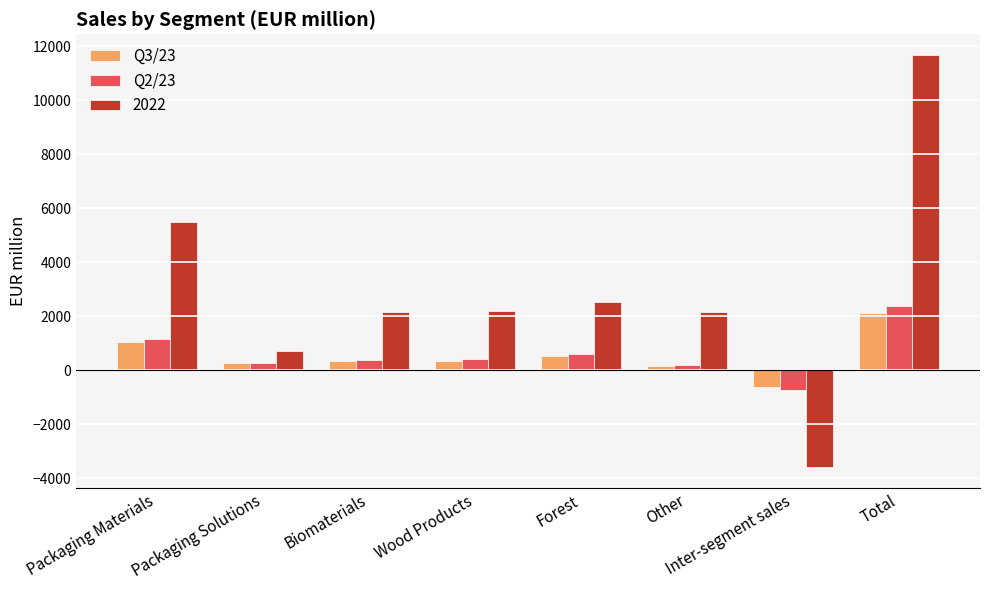

How many bars are there in each group?

3